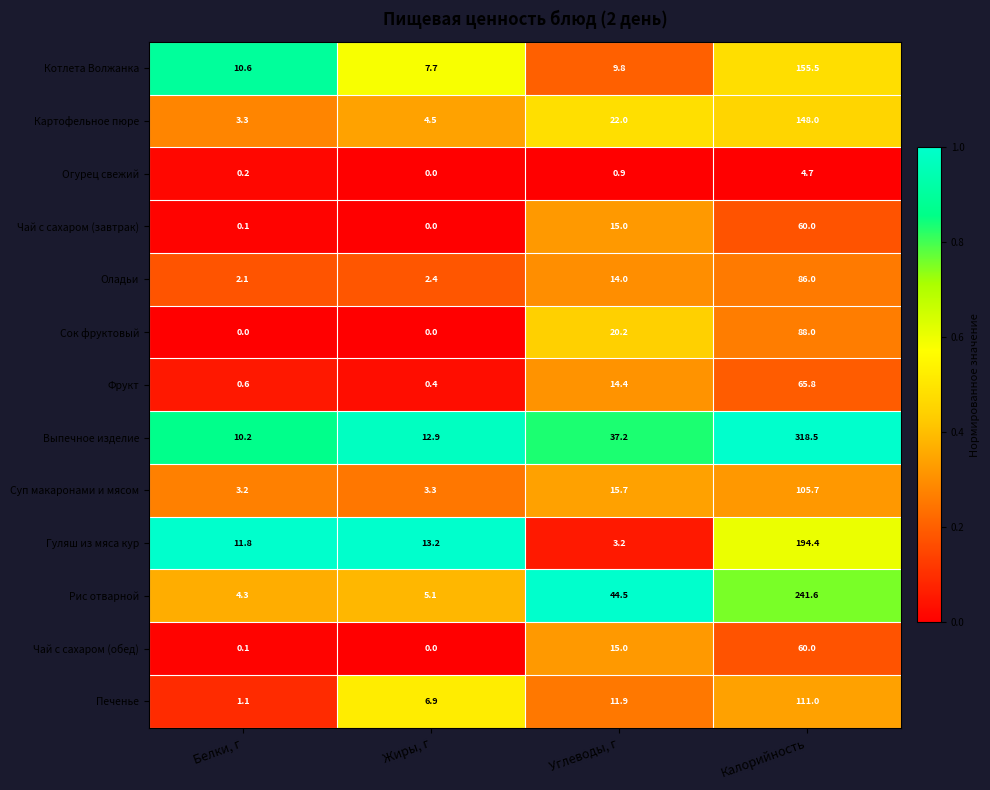

What is the total value across all series at Калорийность?

1639.2